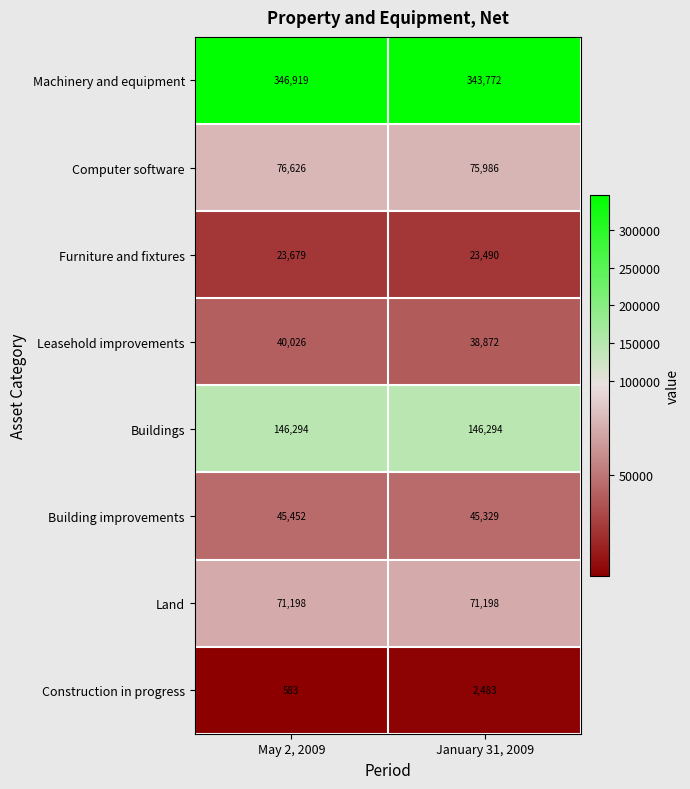

What is the lowest value of the Computer software series?

75986